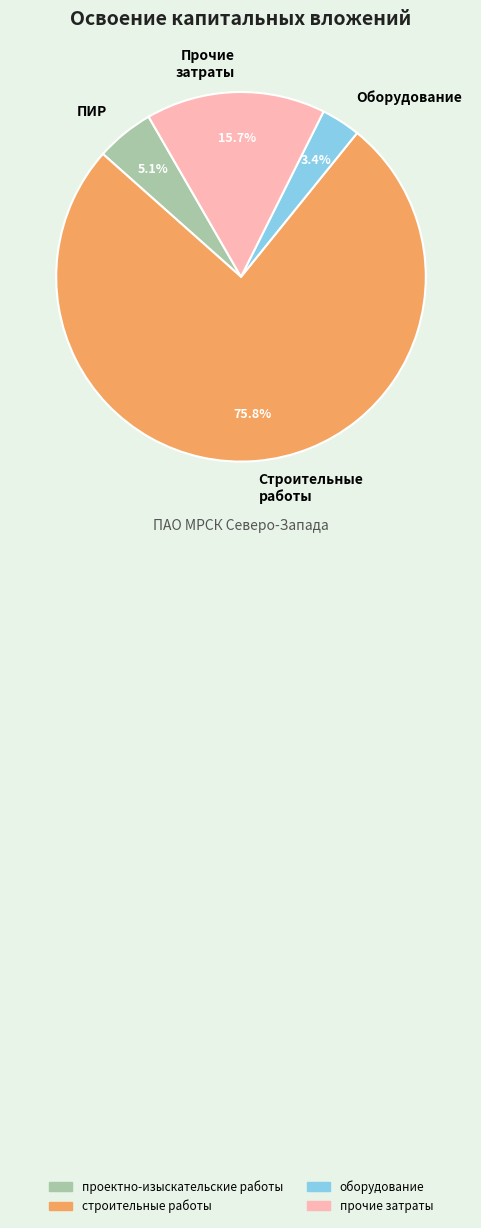

What is the total percentage of Прочие затраты and ПИР?

20.8%